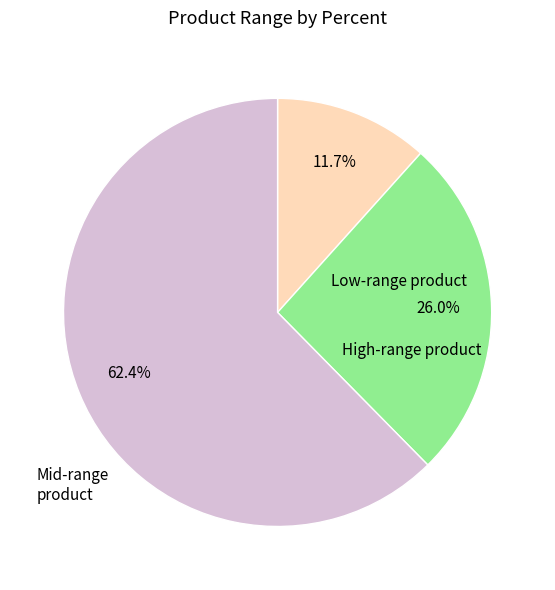

Is there any slice that represents more than half of the pie?

Yes